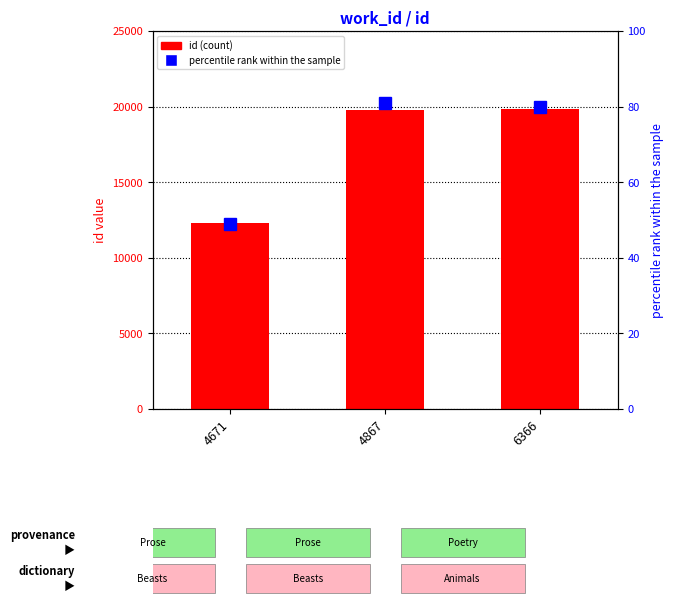

Are the bars grouped side by side (vs. stacked)?

No